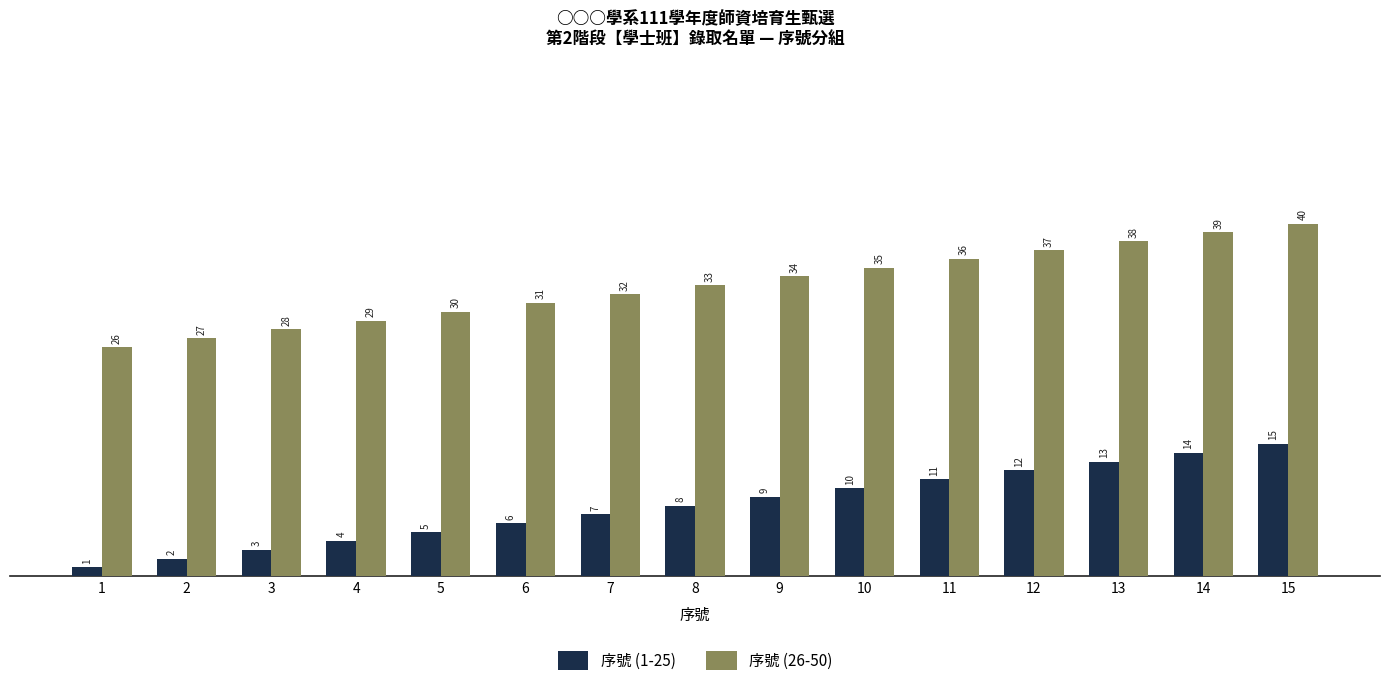

What is the difference between the maximum and minimum values in the 序號 (1-25) series?

14